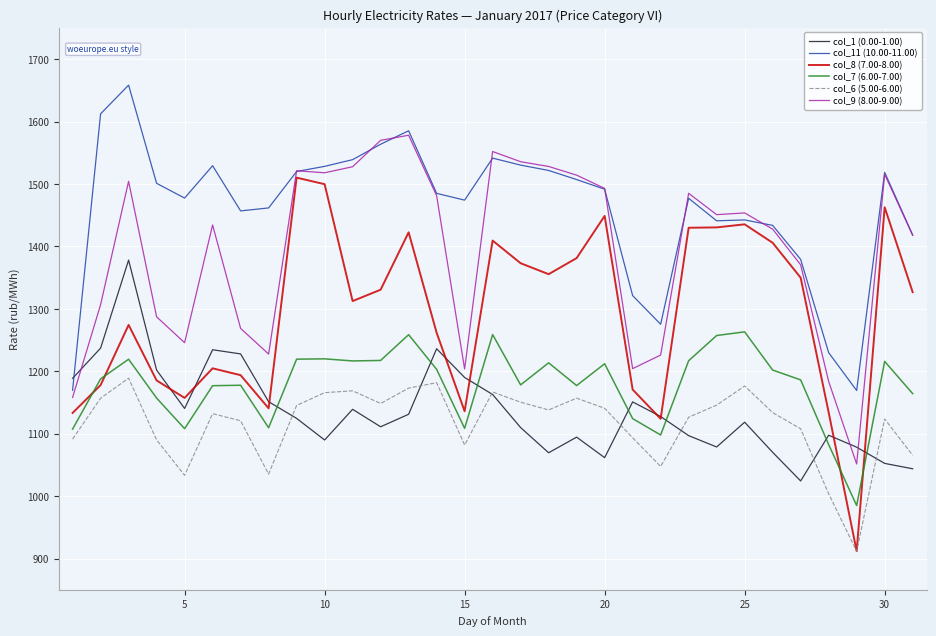

What is the maximum value shown in the chart?

1658.4